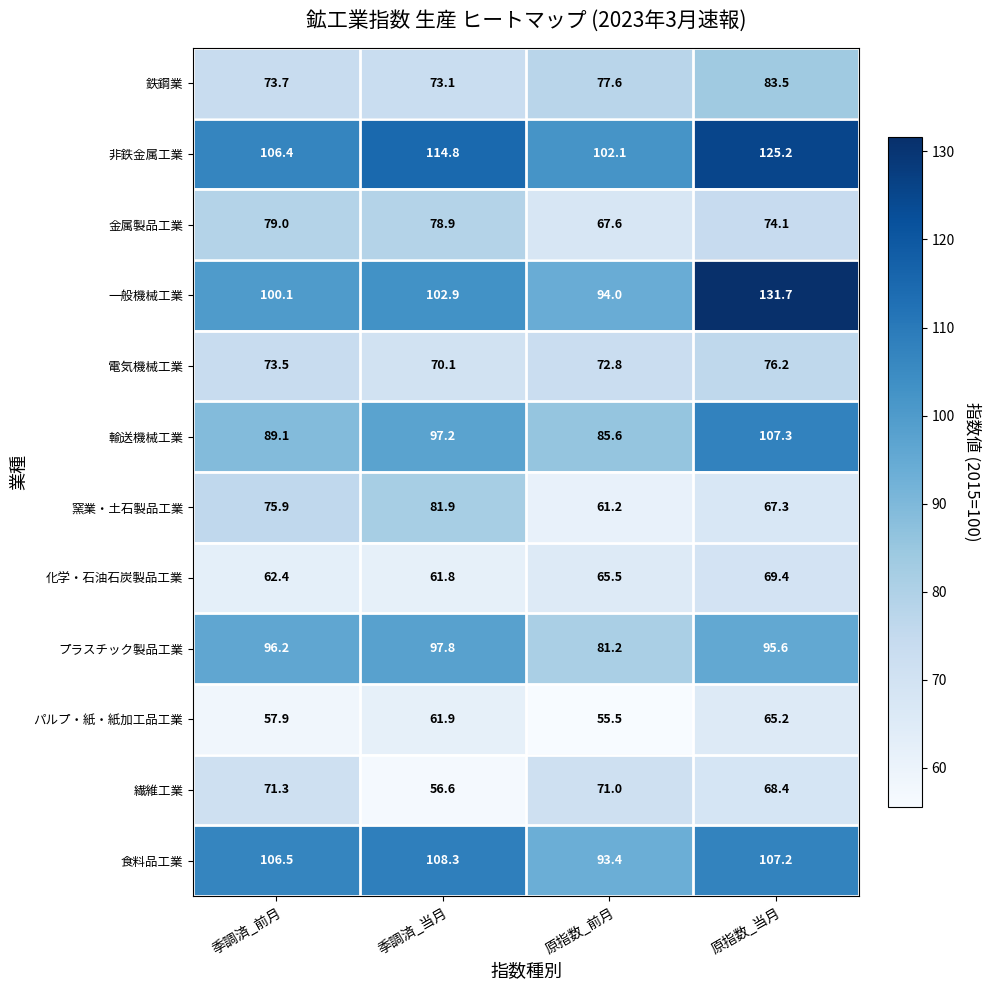

What is the highest value of the パルプ・紙・紙加工品工業 series?

65.2